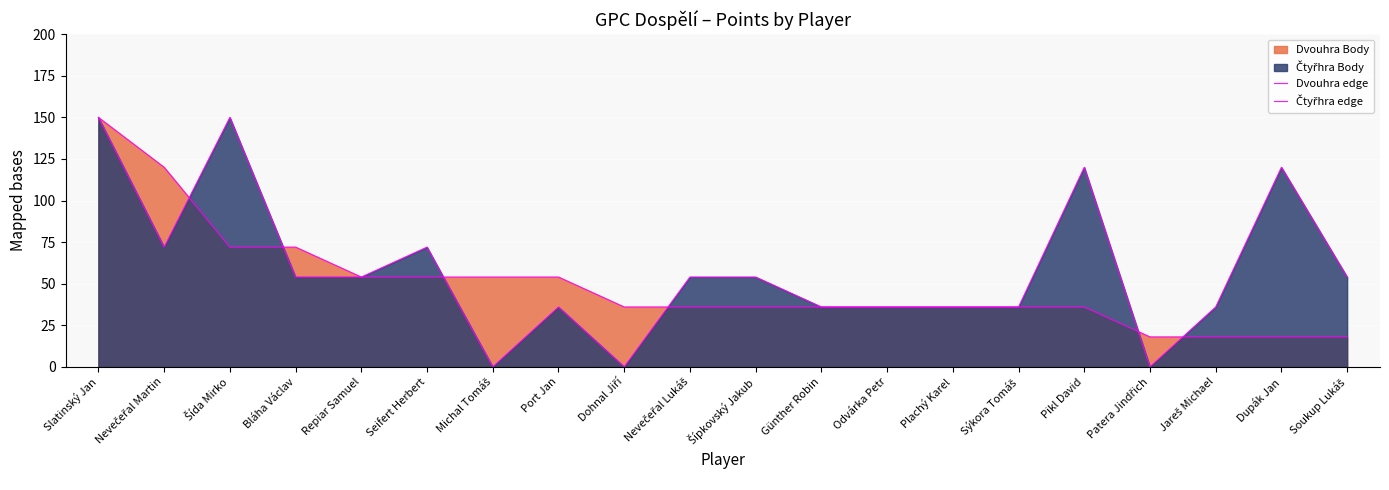

Where do Dvouhra edge and Čtyřhra edge first cross each other?

Nevečeřal Martin and Šída Mirko